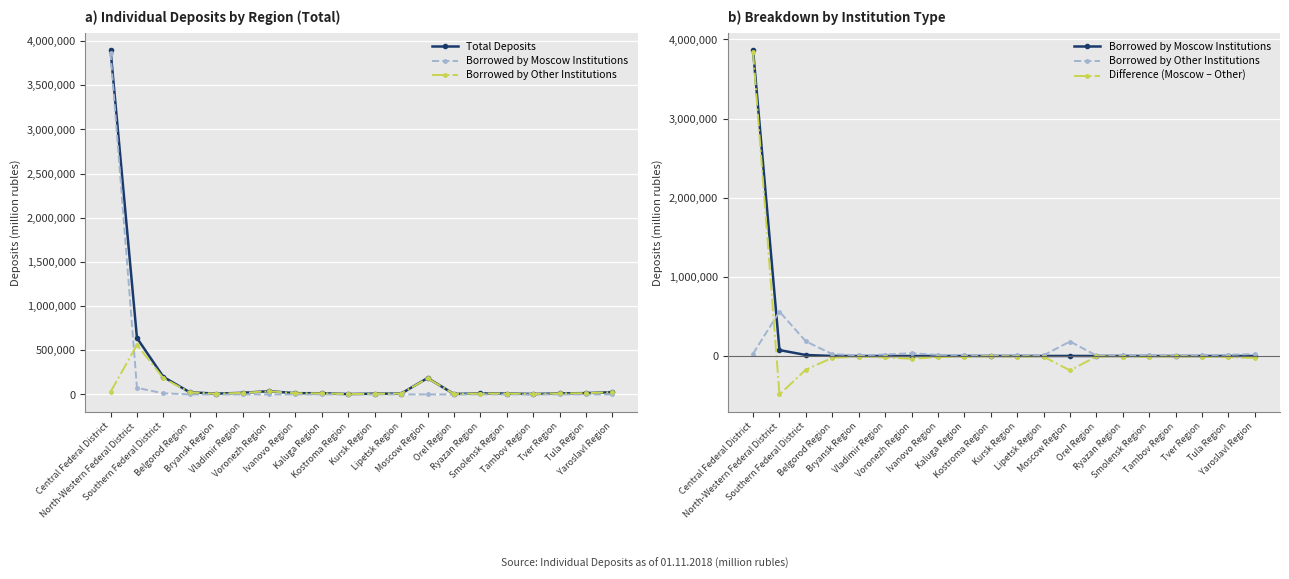

How many lines are shown in the chart?

4